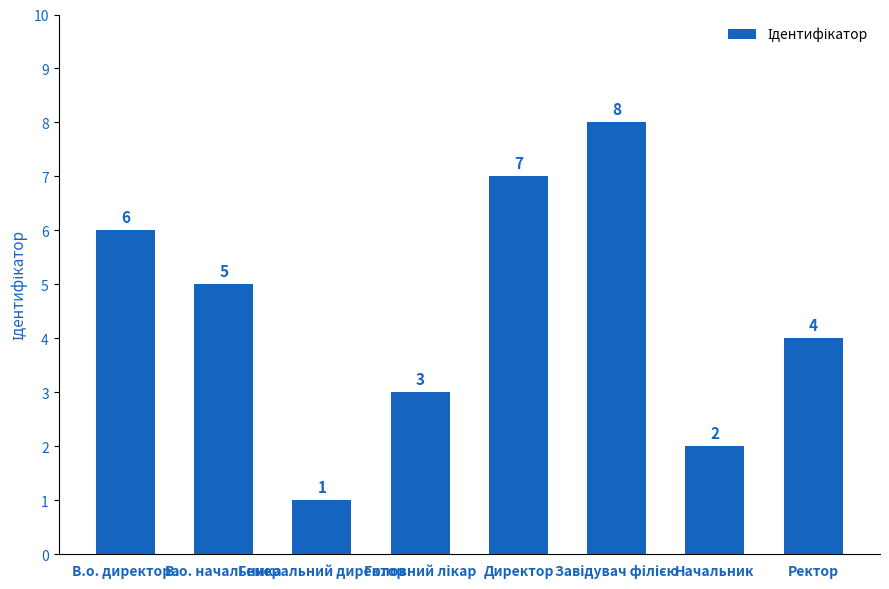

What is the difference between the second highest and second lowest values?

5